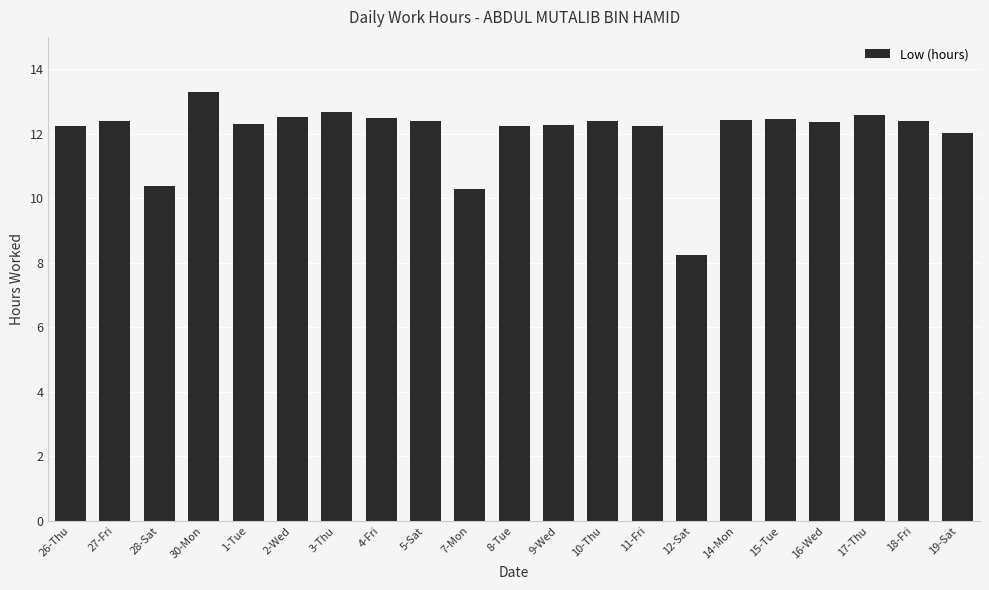

What value does the data have at 14-Mon?

12.4